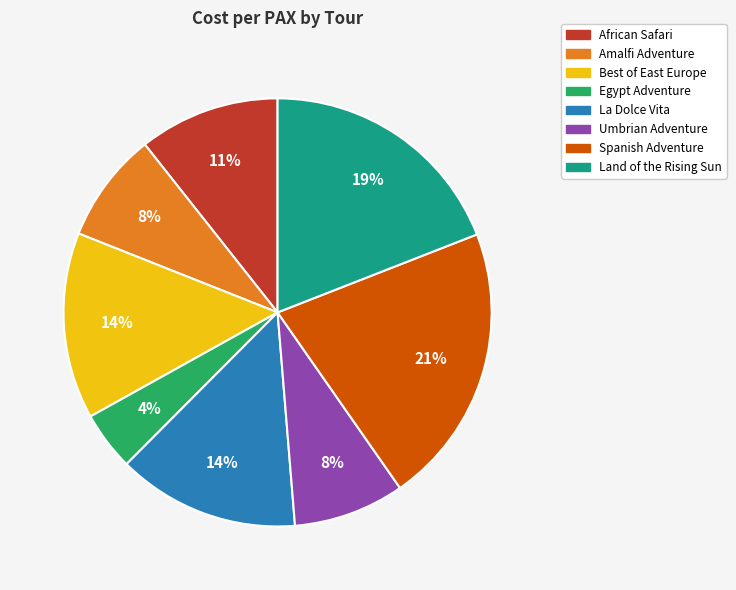

Which category has the biggest portion of the pie?

Spanish Adventure